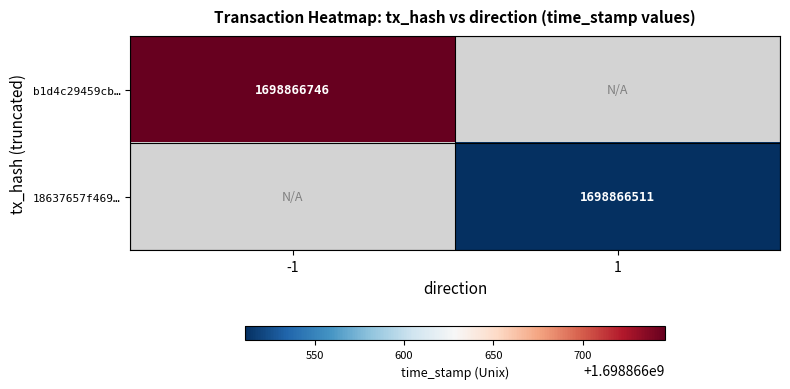

Which series has the largest total across all categories?

b1d4c29459cbad14f6ebea2cf7c8c985deeffff